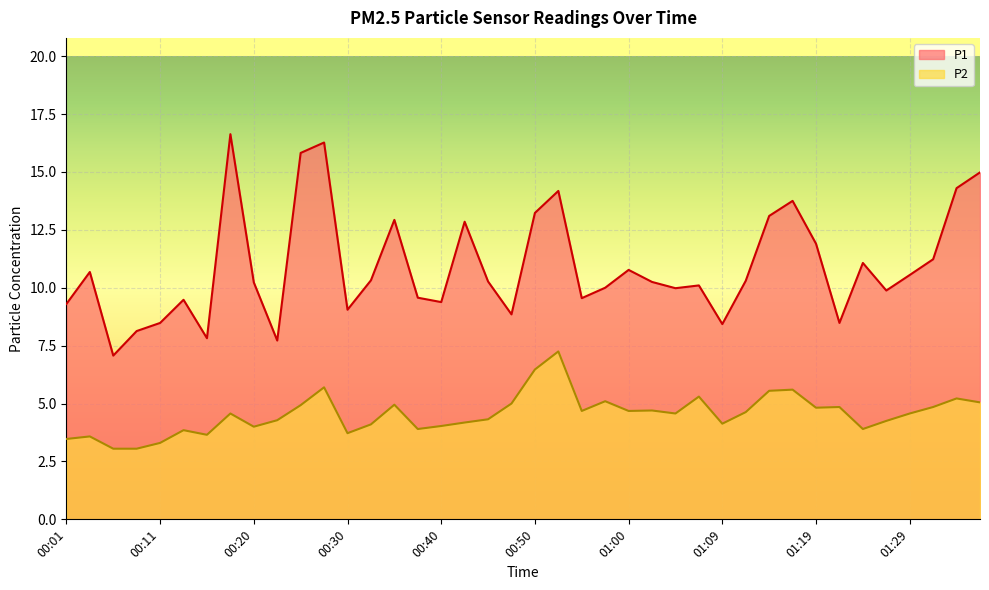

What is the label of the 8th point from the left?

00:18